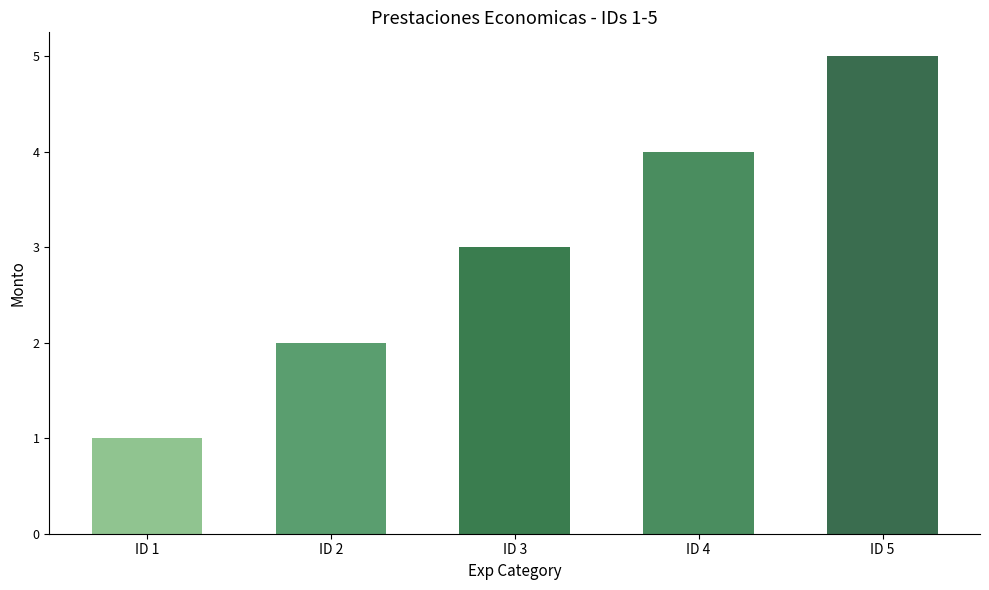

Reading left to right, what are all the values shown in this chart?

1	2	3	4	5